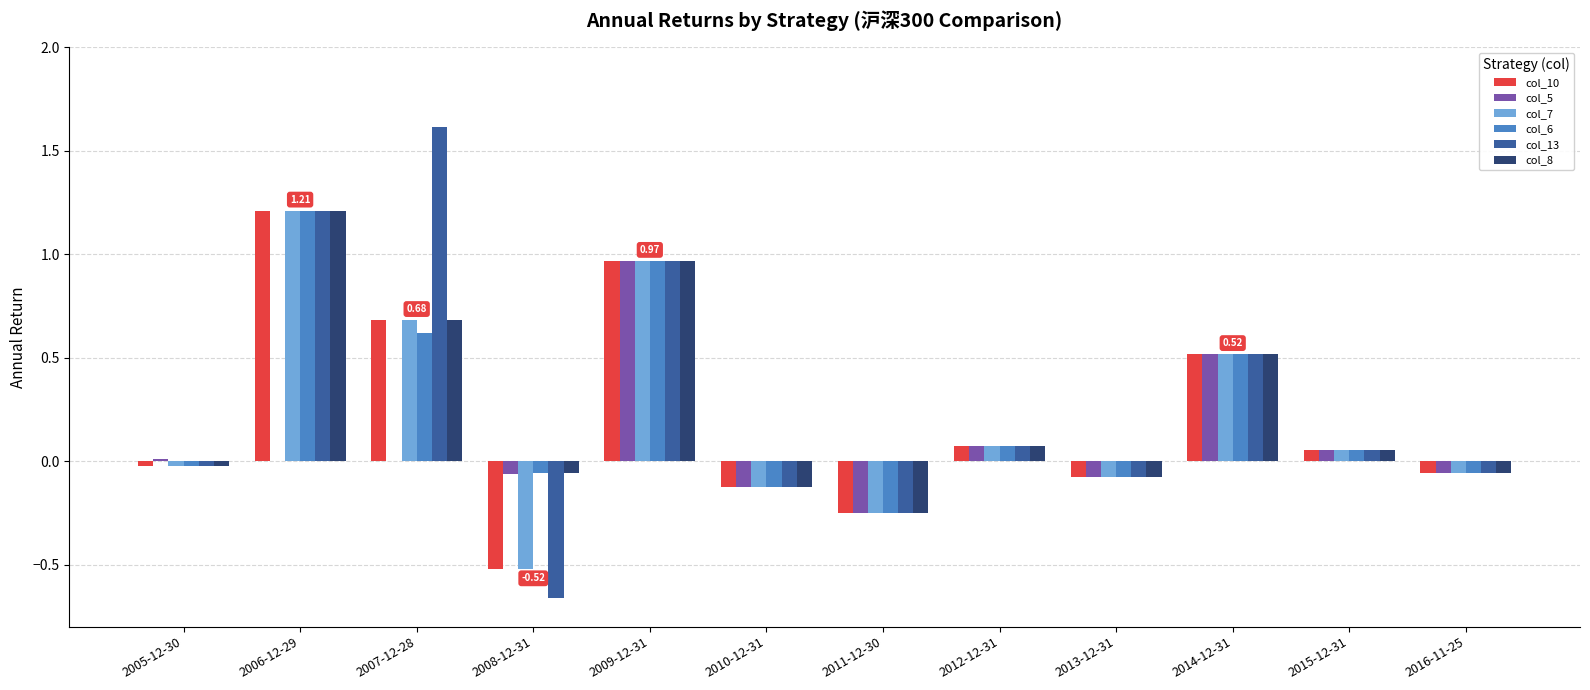

Which series changed the most between 2007-12-28 and 2014-12-31?

col_13